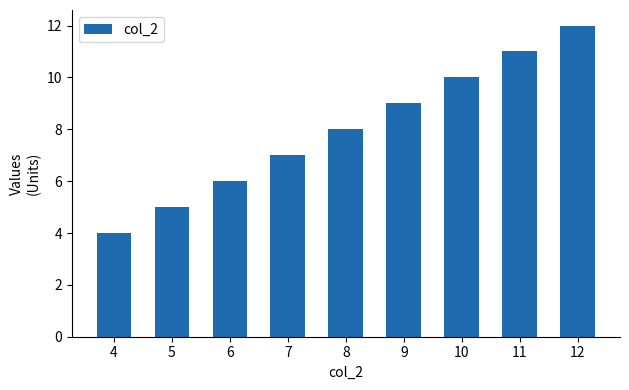

Which has a higher value, 12 or 10?

12